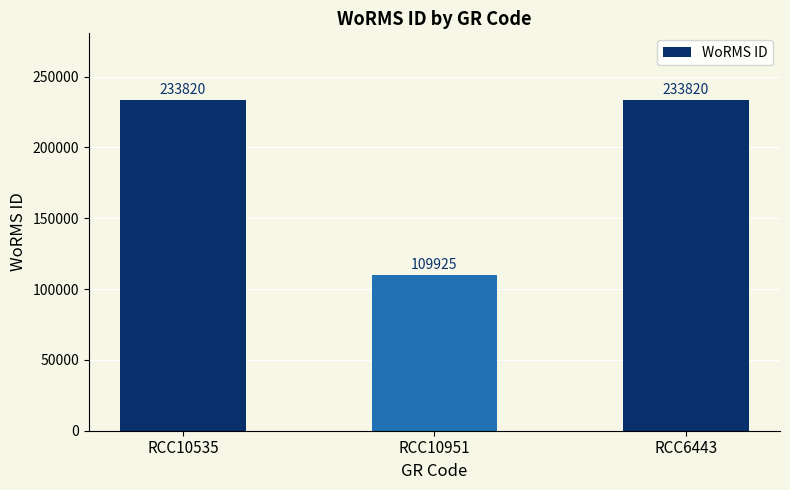

Approximately how many times larger is the value at RCC6443 compared to RCC10535?

1.0